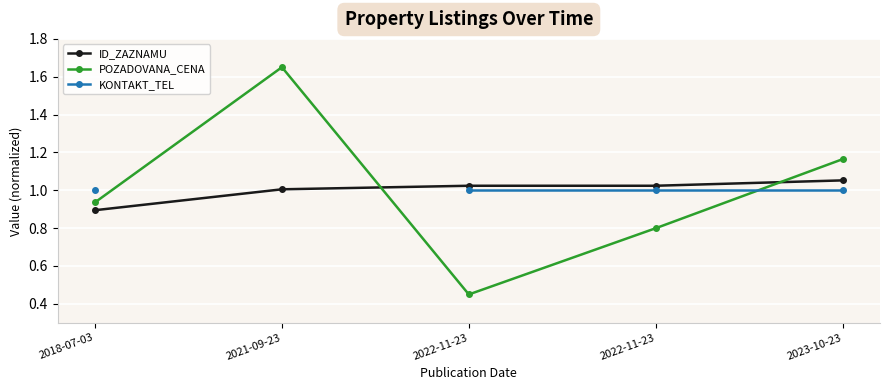

What is the greatest value displayed?

1.7